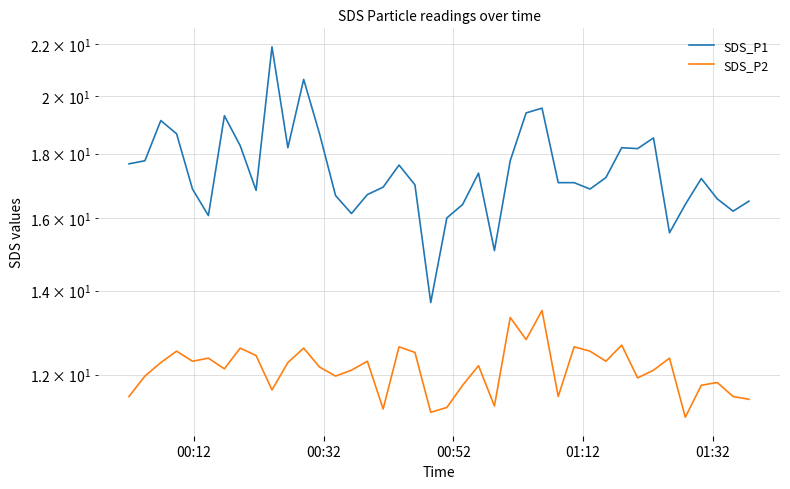

True or false: SDS_P1 and SDS_P2 intersect in this chart.

False